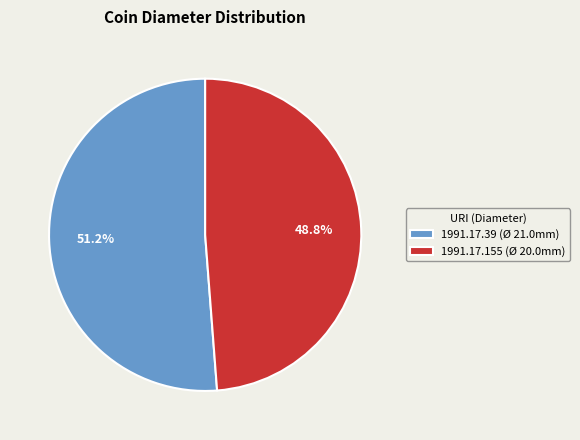

Is there a majority slice in this chart?

Yes